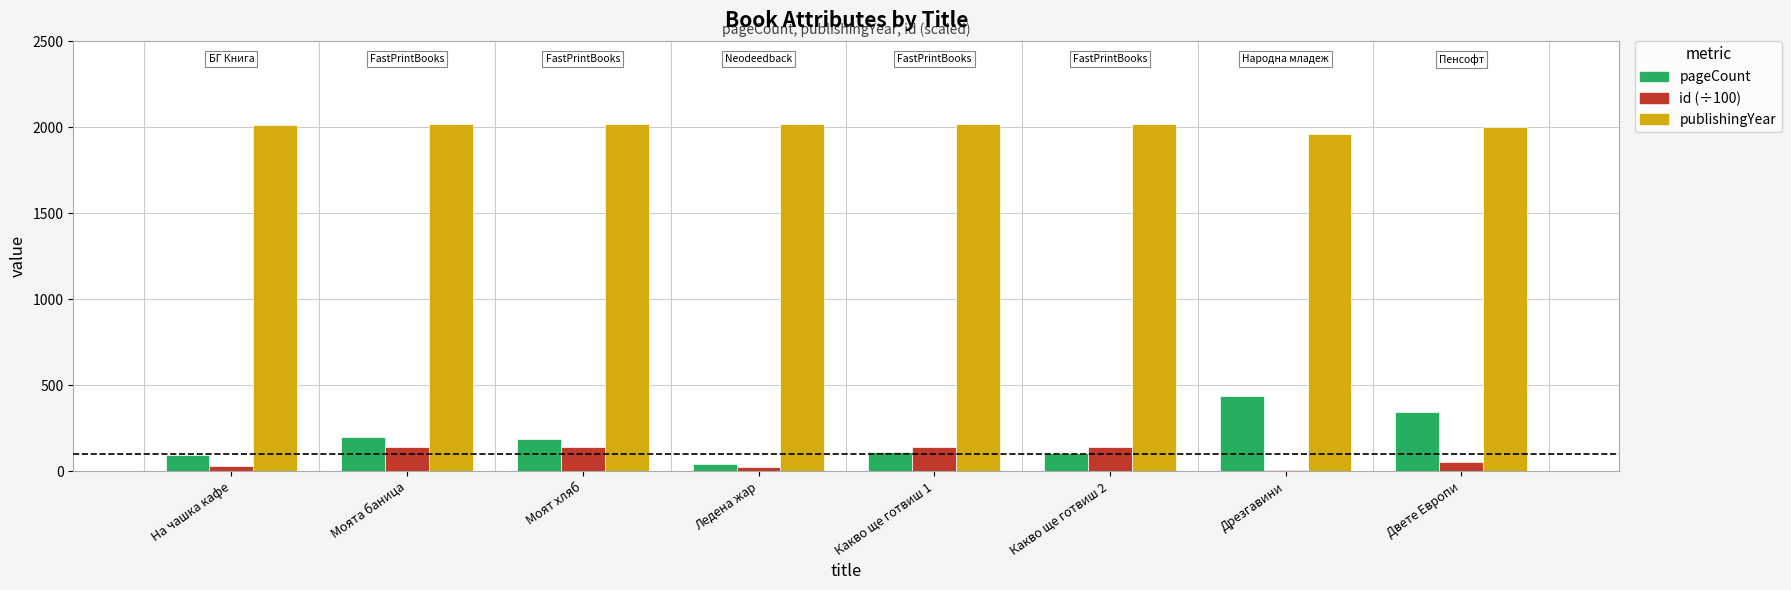

What is the sum of all id (÷100) values?

674.8